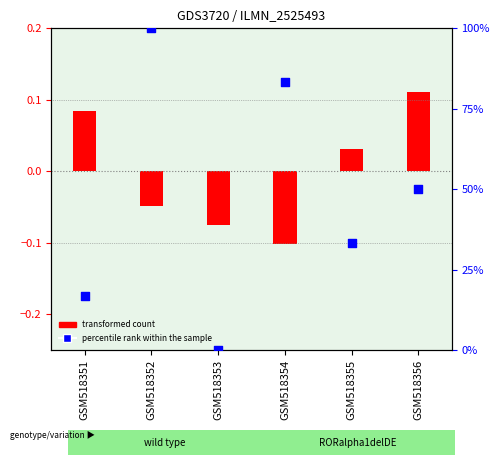

Approximately how many times larger is the value at GSM518356 compared to GSM518352?

0.5